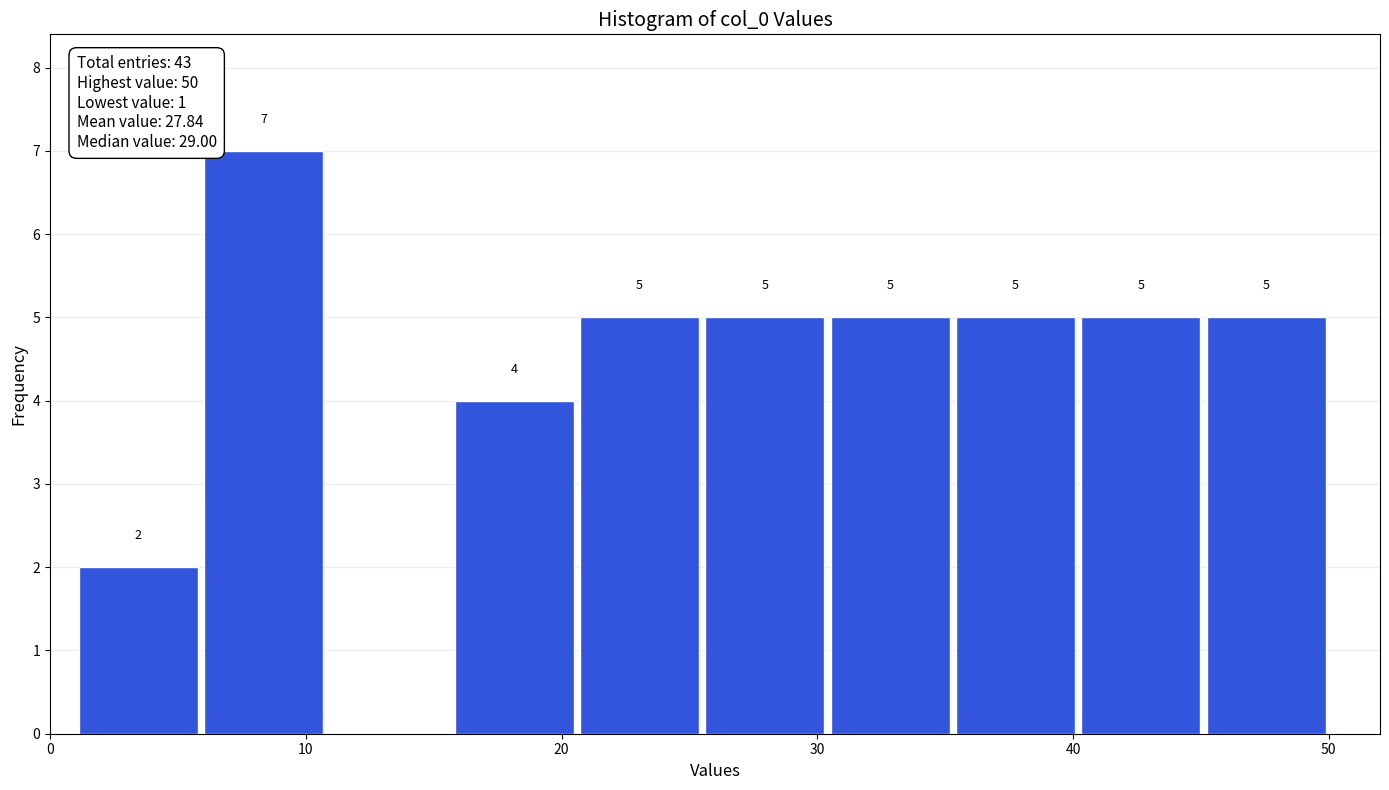

Over which range of the x-axis is the bar tallest?

5.9 to 10.8